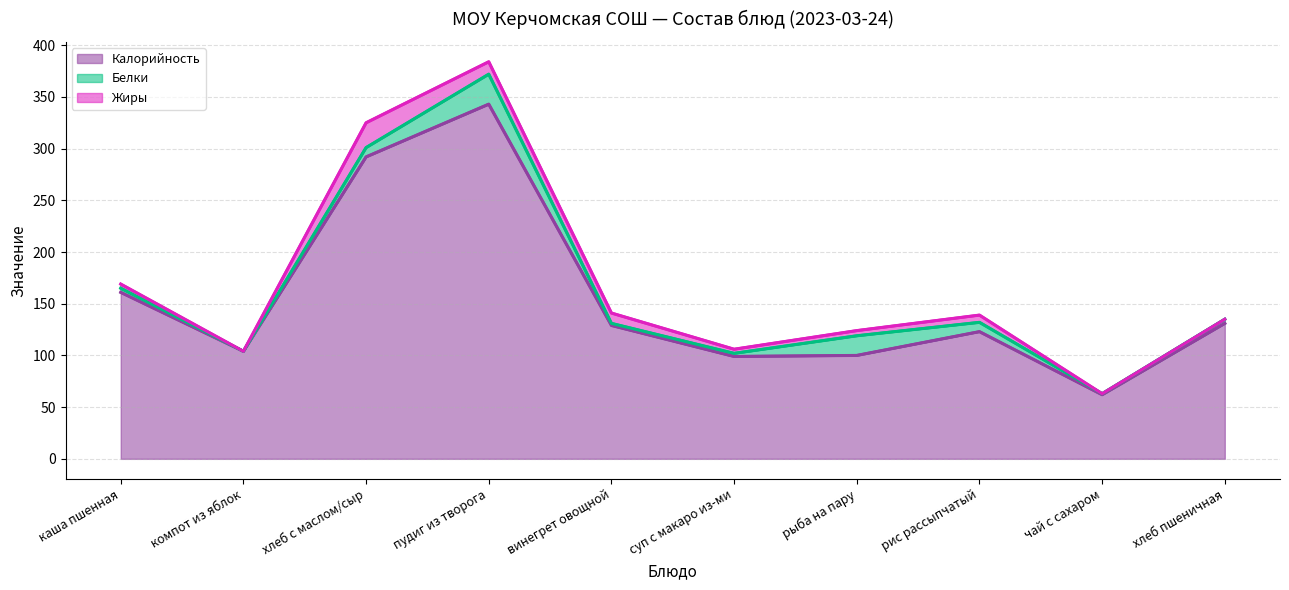

At which label is Жиры closest to 12?

пудиг из творога